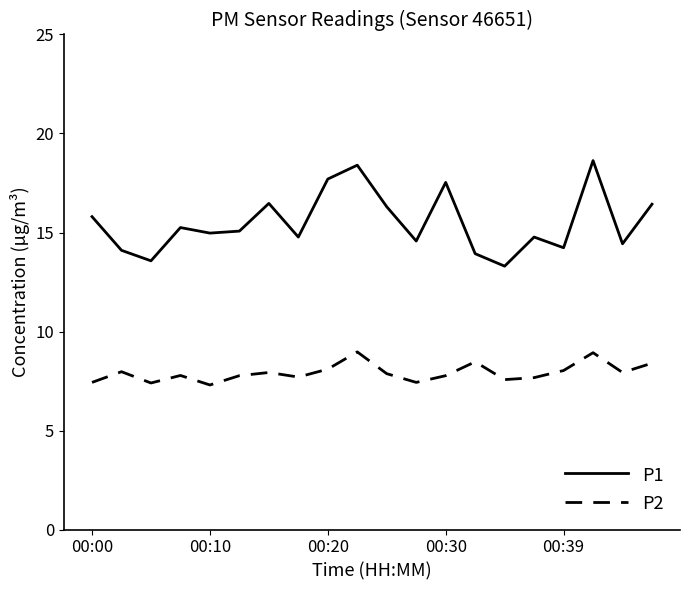

Rank the series by their average value, from lowest to highest.

P2, P1